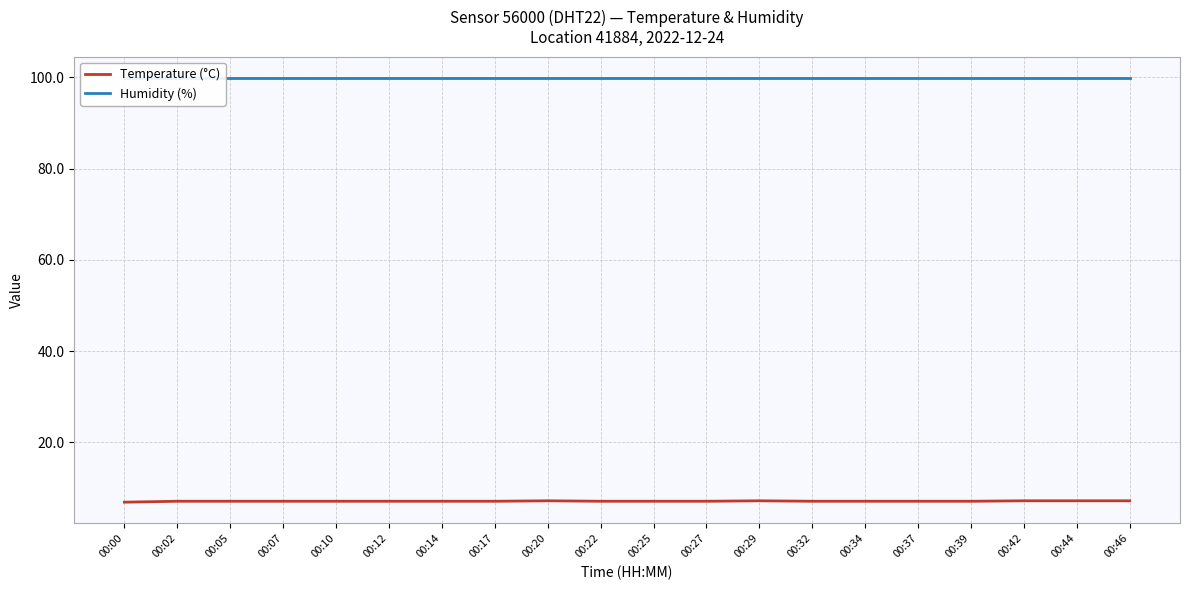

Which series has the widest spread of values?

Temperature (°C)